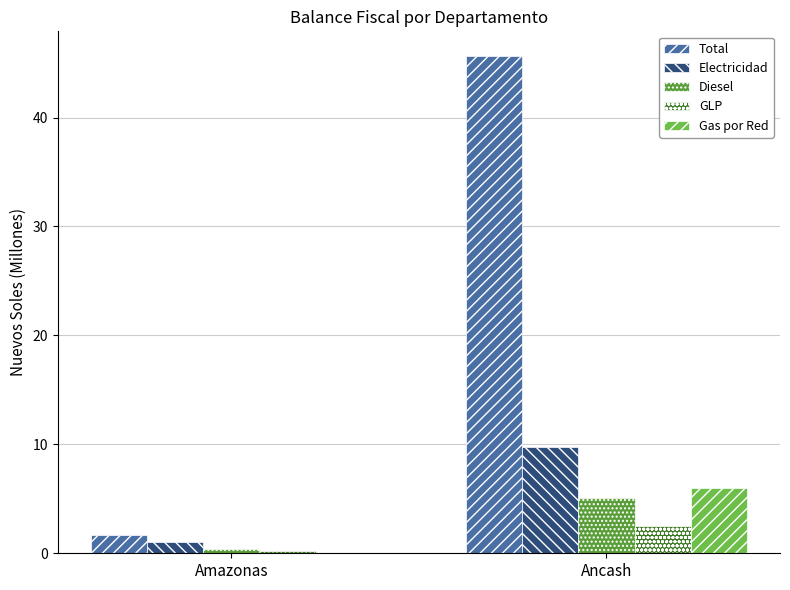

Between Amazonas and Ancash, which series saw the biggest shift?

Total